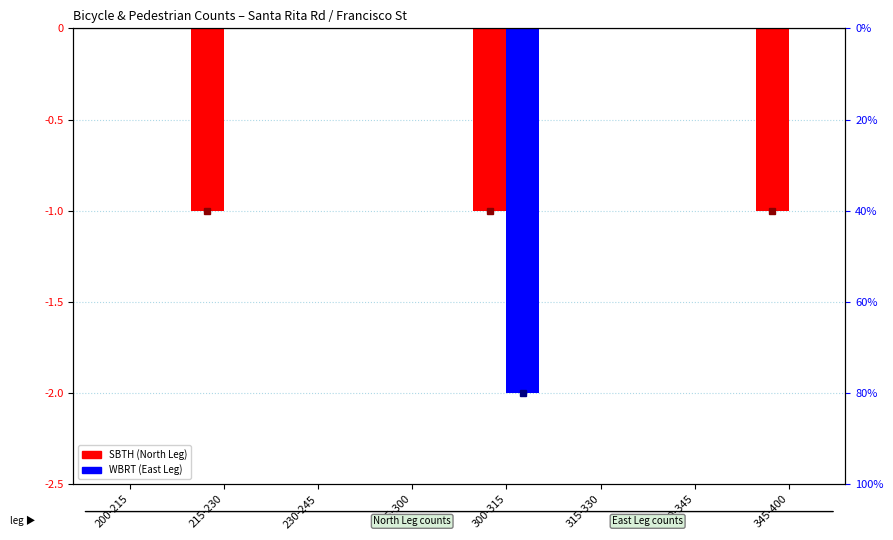

Rank the series by their maximum value, from lowest to highest.

North Leg – SBTH, East Leg – WBRT